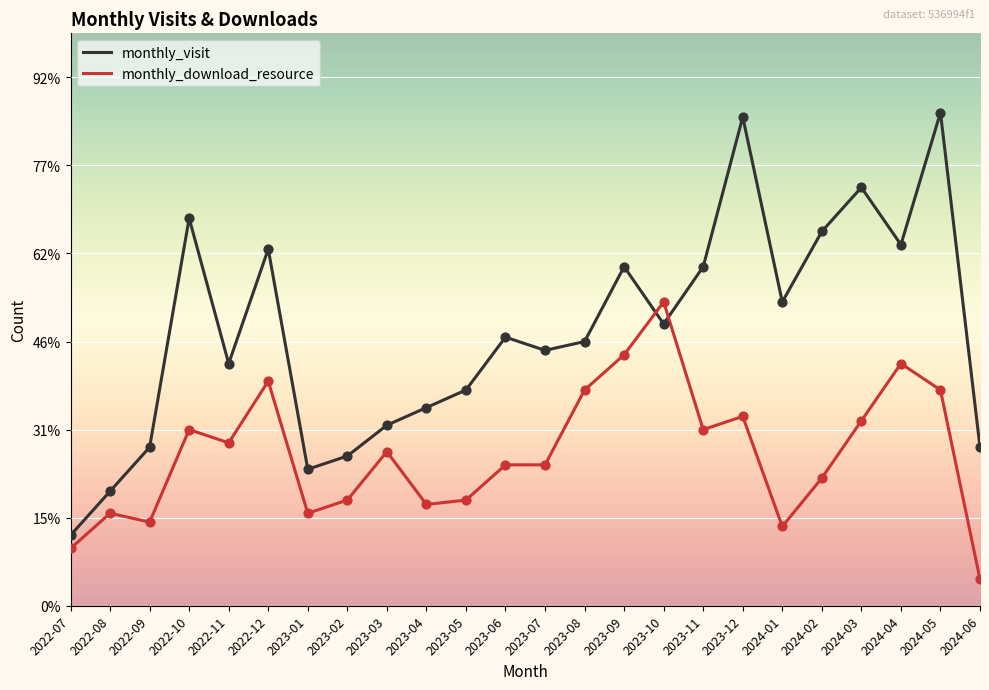

At which category is the sum across all series the highest?

2024-05